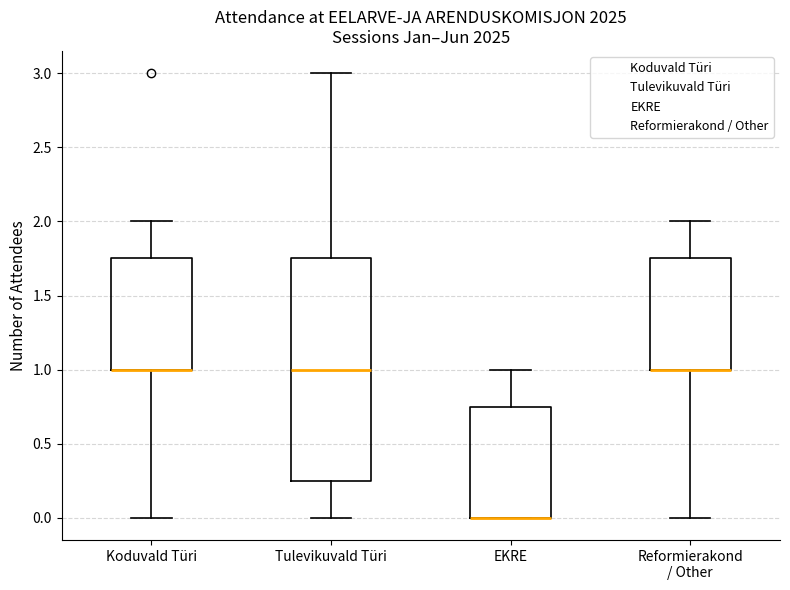

Comparing the boxes themselves (not the whiskers), which one is the tallest?

Tulevikuvald Türi